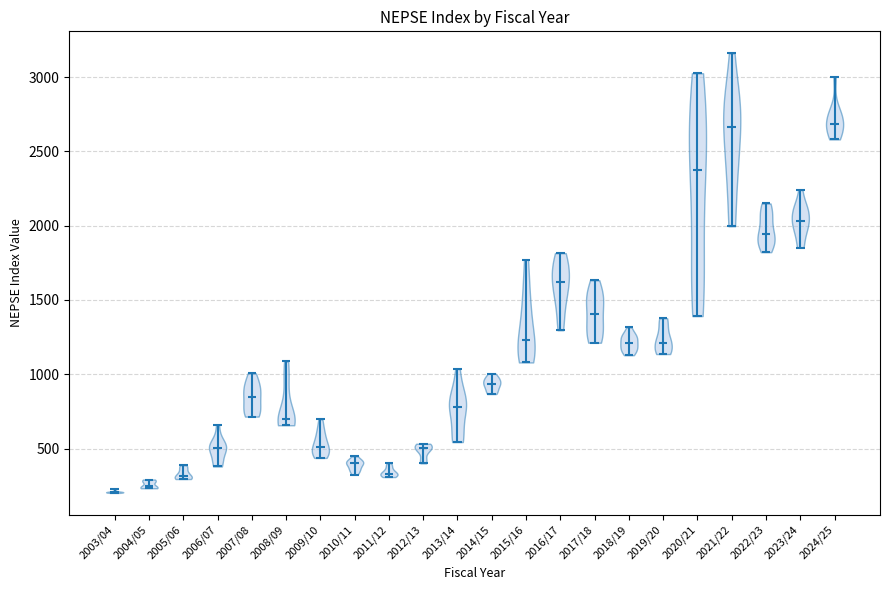

Reading left to right, read every violin against the y-axis: where its median line is, and the lowest and highest points it reaches. The values are not printed on the chart, so give them approximately, as read against the axis.

2003/04: median line 200, lowest point 200, highest point 200
2004/05: median line 250, lowest point 250, highest point 300
2005/06: median line 300, lowest point 300, highest point 400
2006/07: median line 500, lowest point 400, highest point 650
2007/08: median line 850, lowest point 700, highest point 1000
2008/09: median line 700, lowest point 650, highest point 1100
2009/10: median line 500, lowest point 450, highest point 700
2010/11: median line 400, lowest point 300, highest point 450
2011/12: median line 350, lowest point 300, highest point 400
2012/13: median line 500, lowest point 400, highest point 550
2013/14: median line 800, lowest point 550, highest point 1050
2014/15: median line 950, lowest point 850, highest point 1000
2015/16: median line 1250, lowest point 1100, highest point 1750
2016/17: median line 1600, lowest point 1300, highest point 1800
2017/18: median line 1400, lowest point 1200, highest point 1650
2018/19: median line 1200, lowest point 1150, highest point 1300
2019/20: median line 1200, lowest point 1150, highest point 1400
2020/21: median line 2350, lowest point 1400, highest point 3050
2021/22: median line 2650, lowest point 2000, highest point 3150
2022/23: median line 1950, lowest point 1800, highest point 2150
2023/24: median line 2050, lowest point 1850, highest point 2250
2024/25: median line 2700, lowest point 2600, highest point 3000